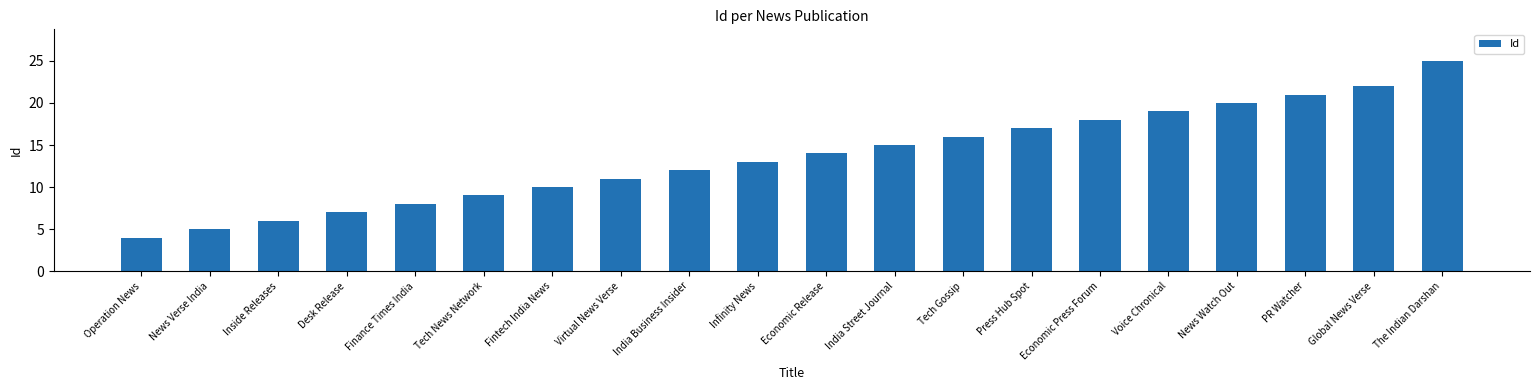

The value at Operation News is 7. True or false?

False